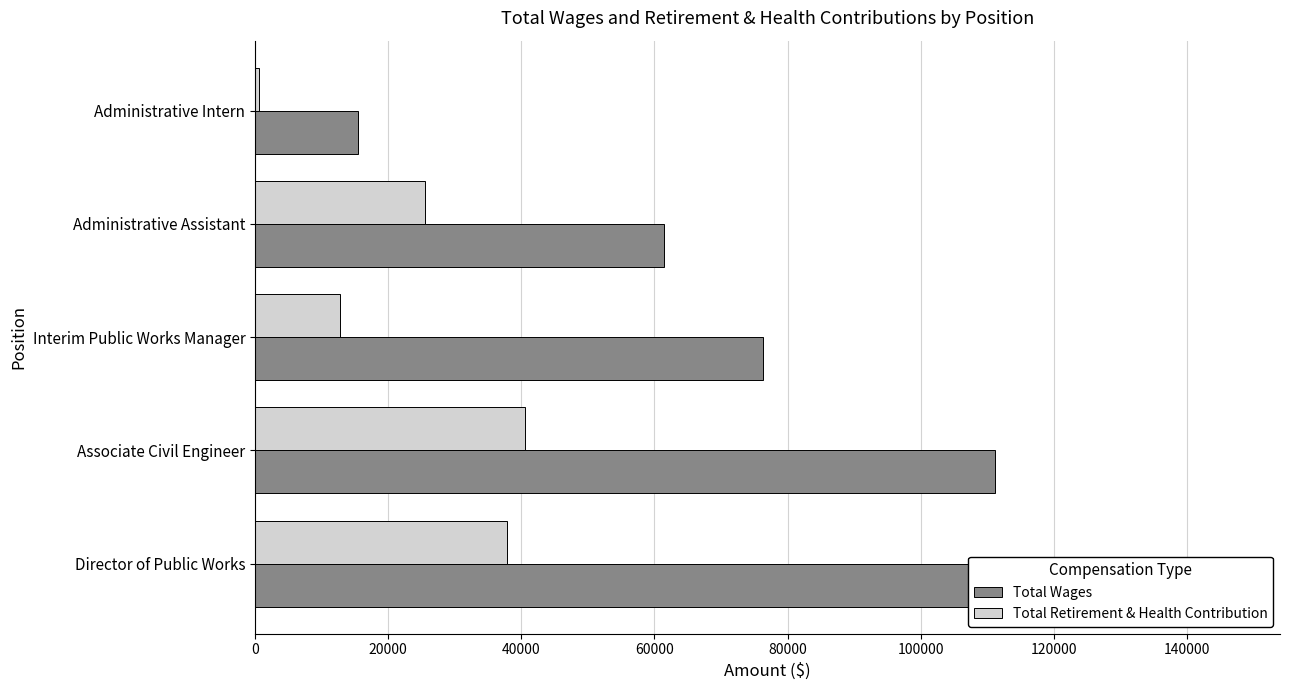

Read the Total Wages value at Associate Civil Engineer, to the nearest 10.

111170